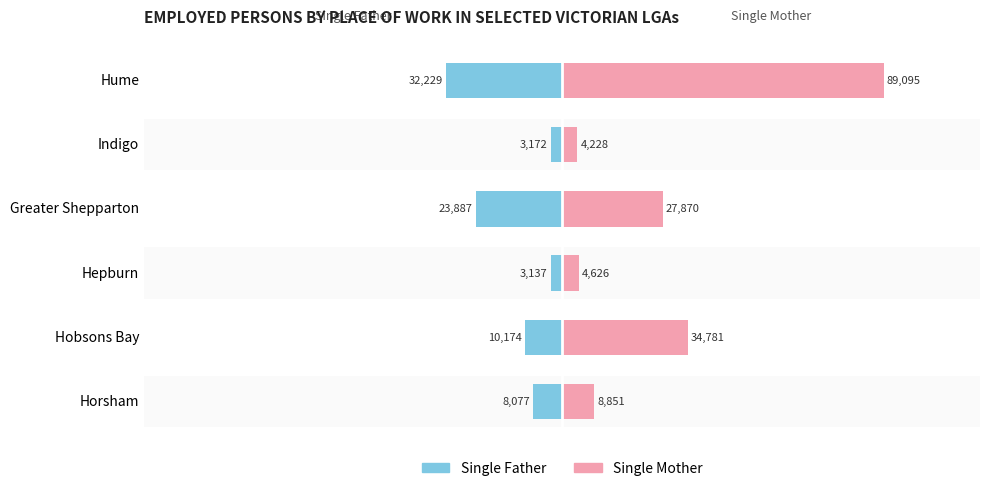

At how many categories does at least one series exceed 74791?

1